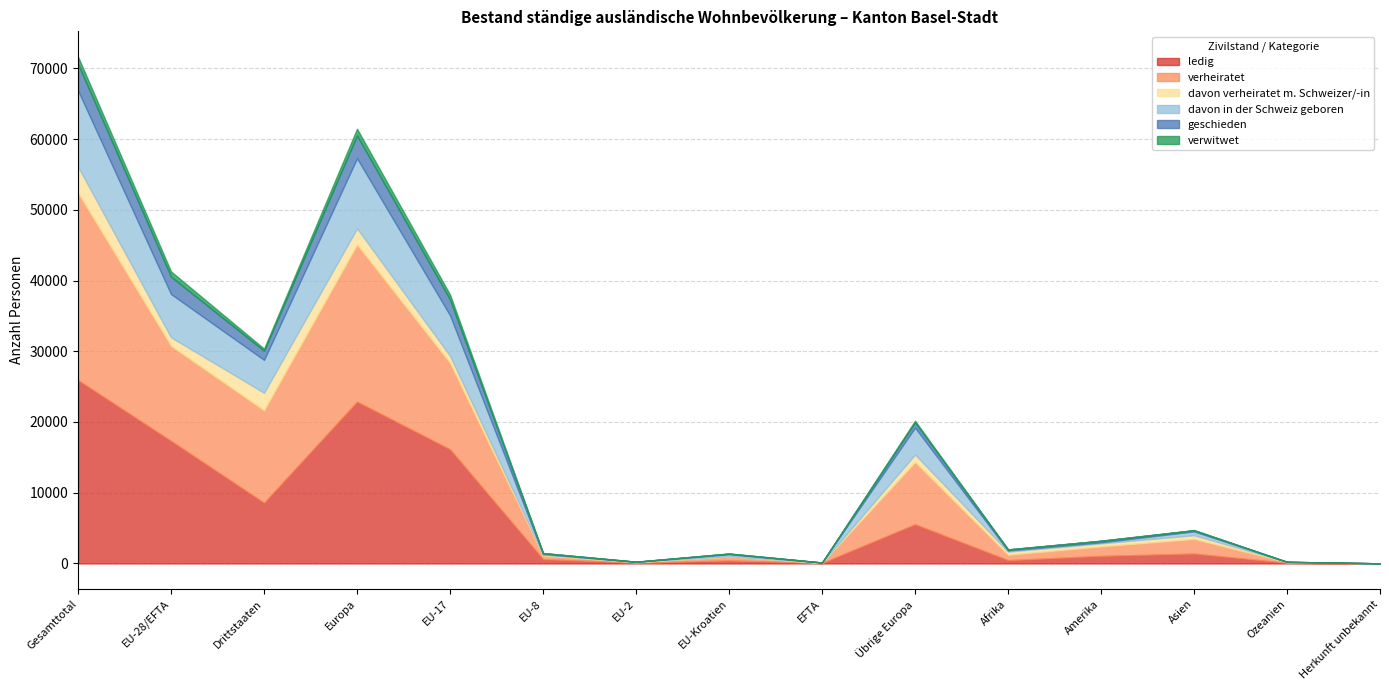

Reading left to right, extract all data points from this chart.

ledig: 25921	17334	8587	22881	16143	612	96	423	60	5547	468	1071	1397	94	10
verheiratet: 26492	13425	13067	22210	12213	523	98	552	39	8785	770	1333	2072	103	4
davon verheiratet m. Schweizer/-in: 3694	1210	2484	2285	999	119	32	52	8	1075	430	433	523	22	1
davon in der Schweiz geboren: 10773	6124	4649	9923	5734	83	6	277	24	3799	155	145	540	7	3
geschieden: 3746	2452	1294	3212	2226	123	14	85	4	760	157	218	154	5	0
verwitwet: 1026	741	285	951	696	16	3	26	0	210	11	25	39	0	0